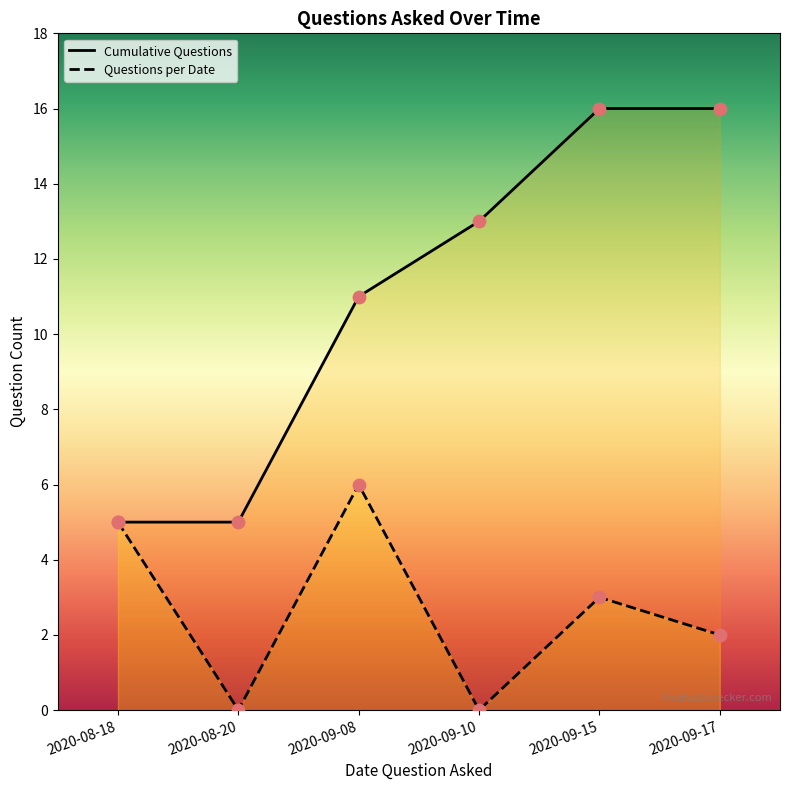

At which category is the sum across all series the highest?

2020-09-15